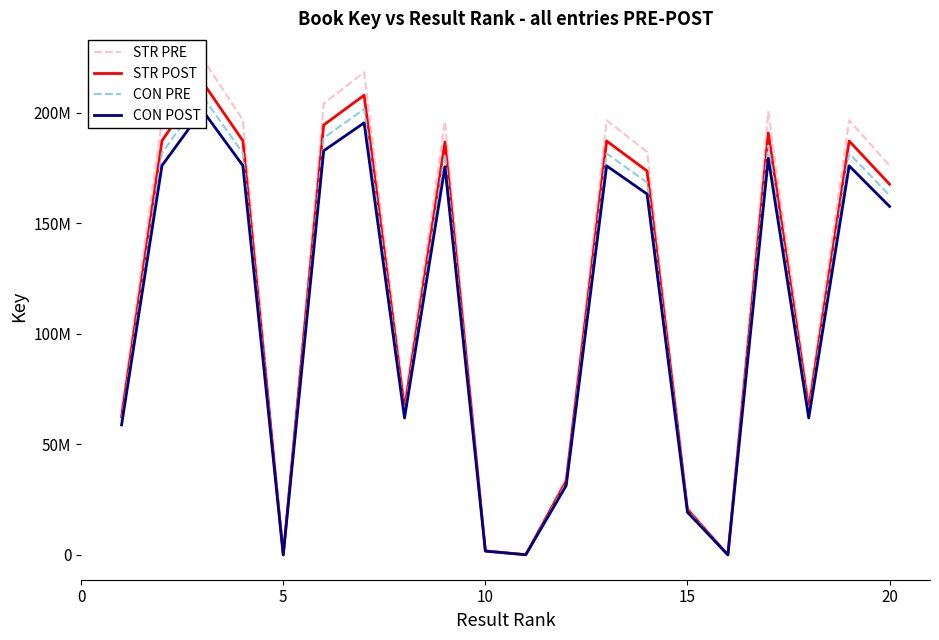

Is the value of STR POST at 10 greater than the value of CON PRE at 16?

Yes